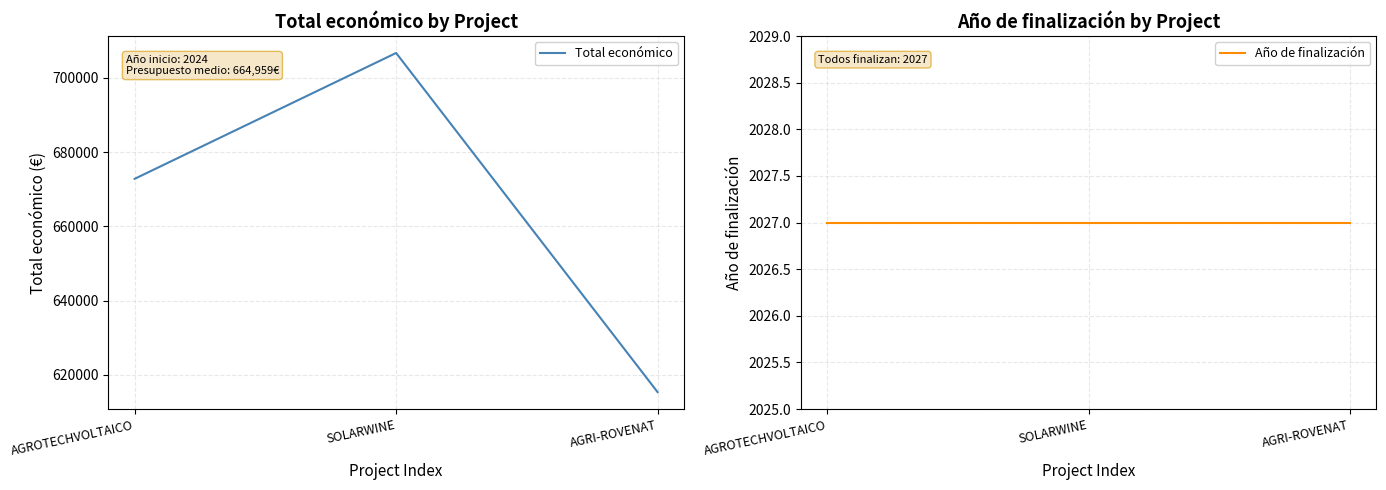

Reading left to right, what are all the values shown in this chart?

Total económico: AGROTECHVOLTAICO=672807	SOLARWINE=706697	AGRI-ROVENAT=615375
Año de finalización: AGROTECHVOLTAICO=2027	SOLARWINE=2027	AGRI-ROVENAT=2027